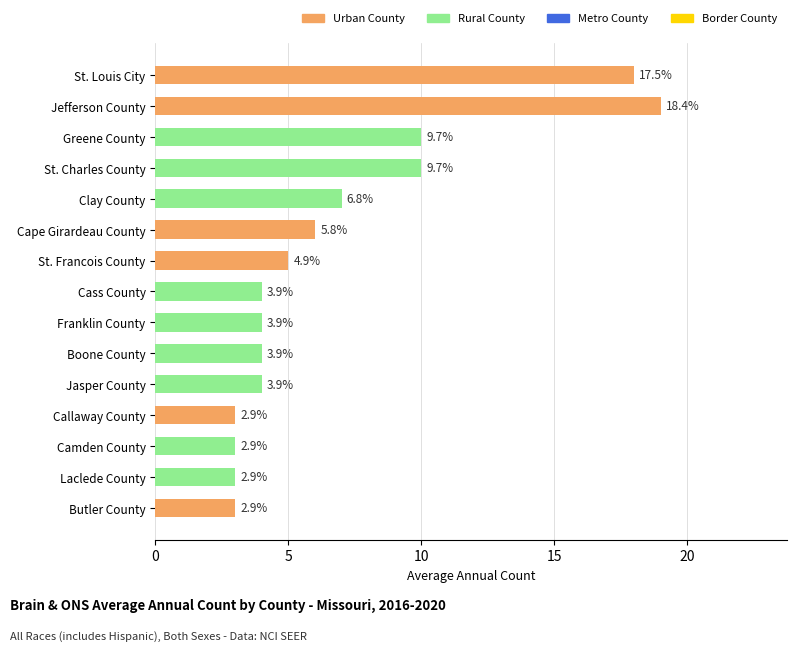

What is the sum of all values?

103